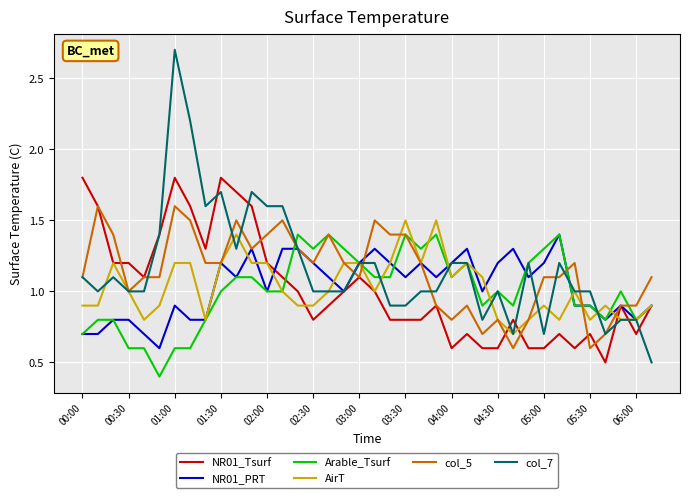

What is the sum of all NR01_Tsurf values?

39.0